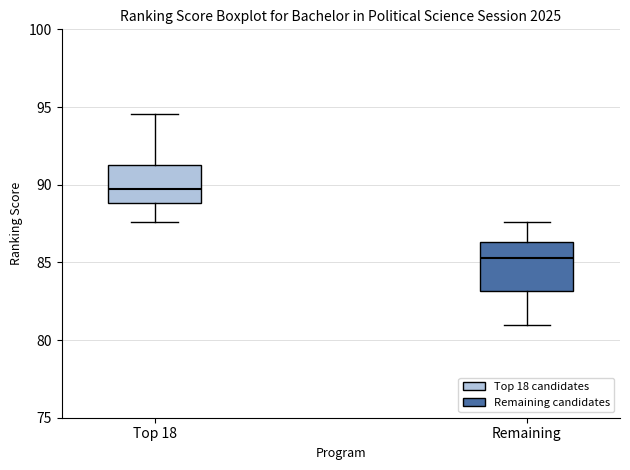

Reading left to right, transcribe this box plot: for each box, give where its median line is, the range the box spans, and where its two whiskers end, as read against the y-axis. The values are not printed on the chart, so give them approximately, as read against the axis.

Top 18: median 90.0, box 89.0 to 91.5, whiskers 87.5 to 94.5
Remaining: median 85.5, box 83.0 to 86.5, whiskers 81.0 to 87.5